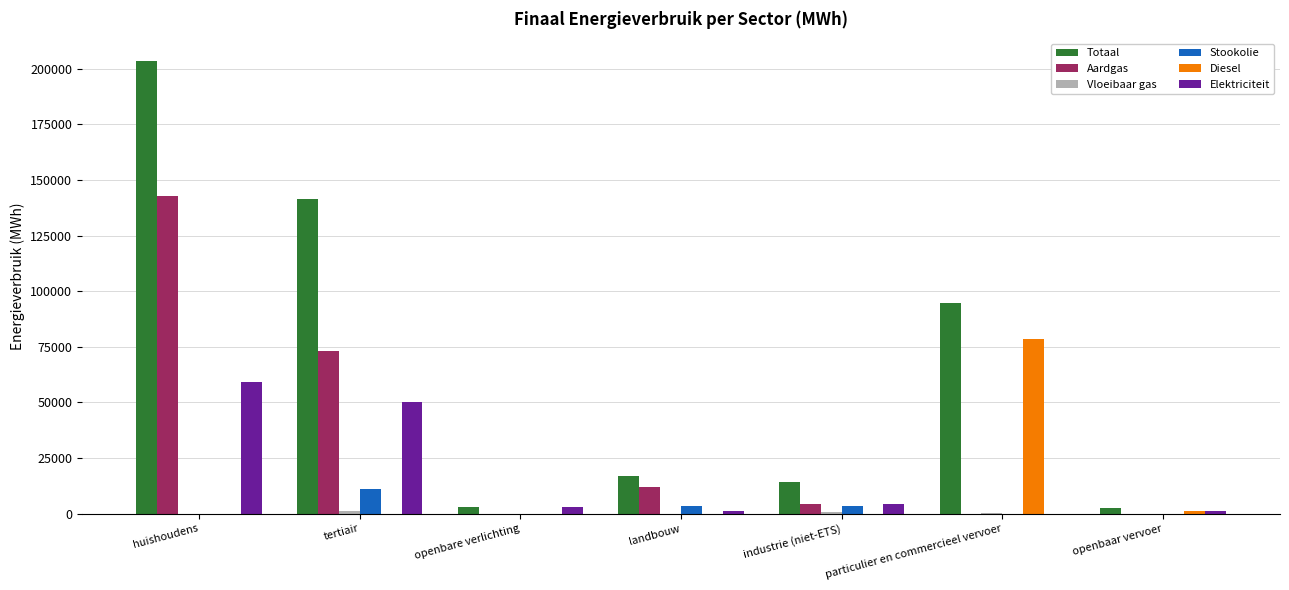

What is the sum of all Elektriciteit values?

119154.9